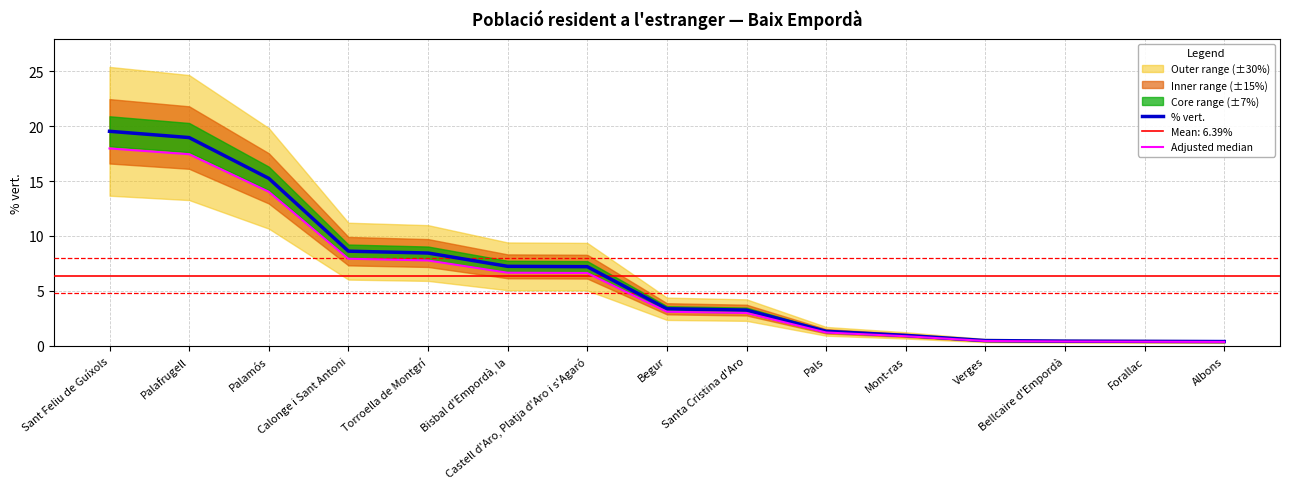

True or false: Adjusted median and % vert. intersect in this chart.

False